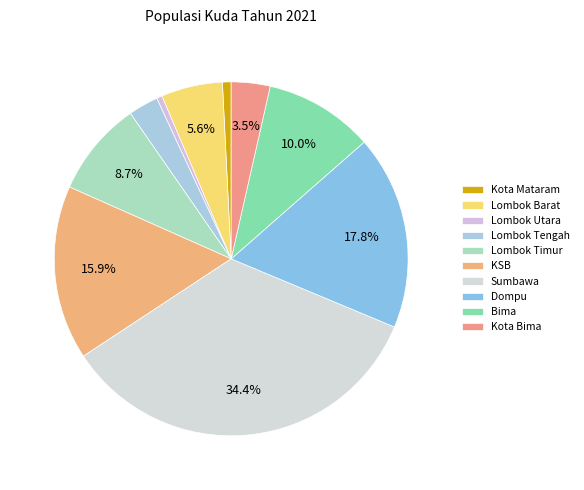

How many segments does this pie chart have?

10